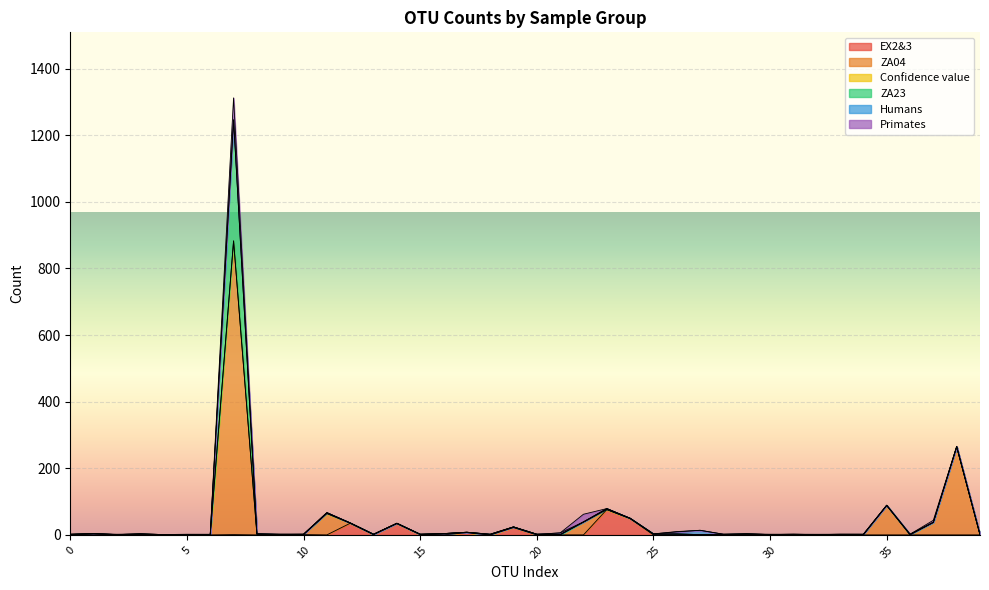

At 24, list the series in order from largest to smallest.

EX2&3, Confidence value, ZA04, ZA23, Humans, Primates